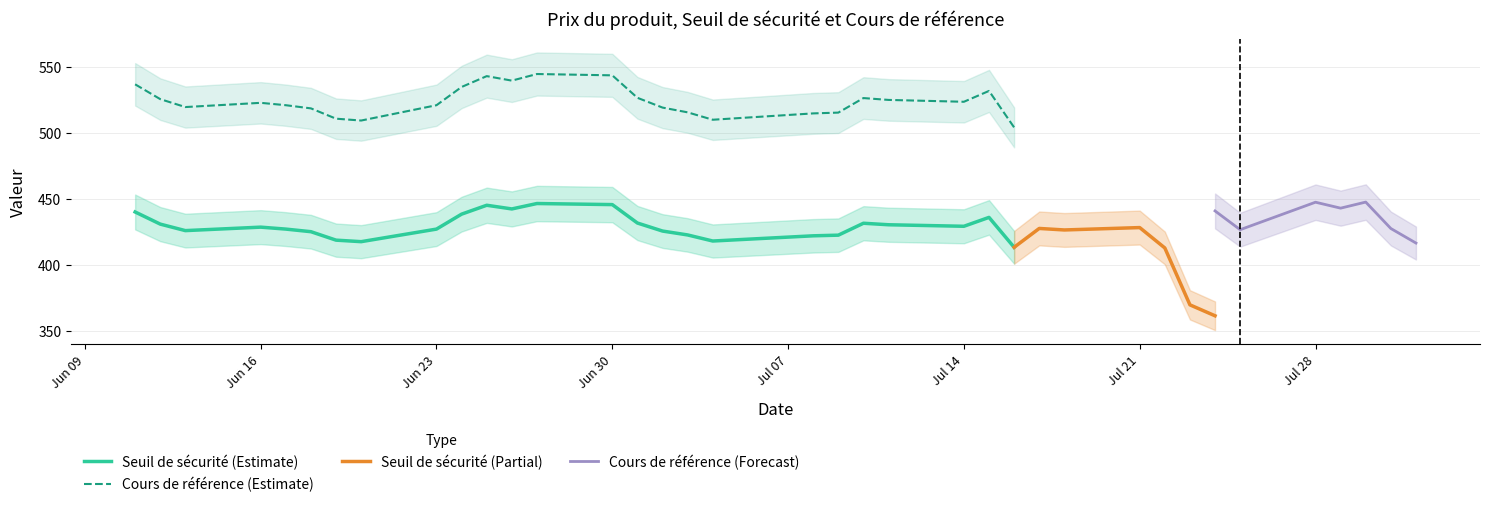

Rank the series by their maximum value, from lowest to highest.

Prix du produit, Seuil de sécurité, Cours de référence